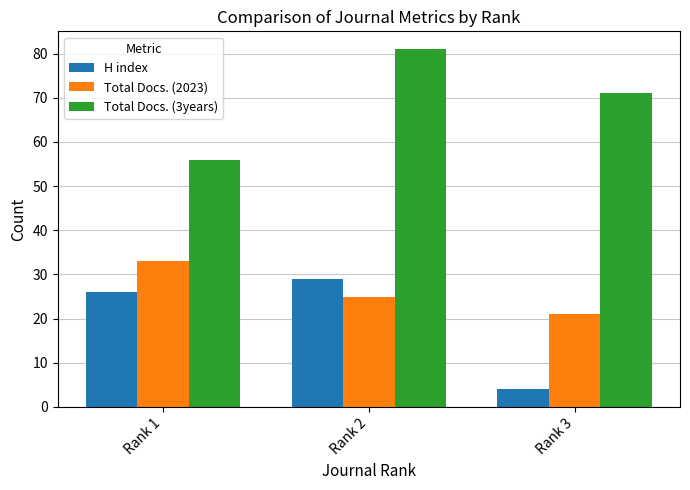

What is the average value of the H index series?

20